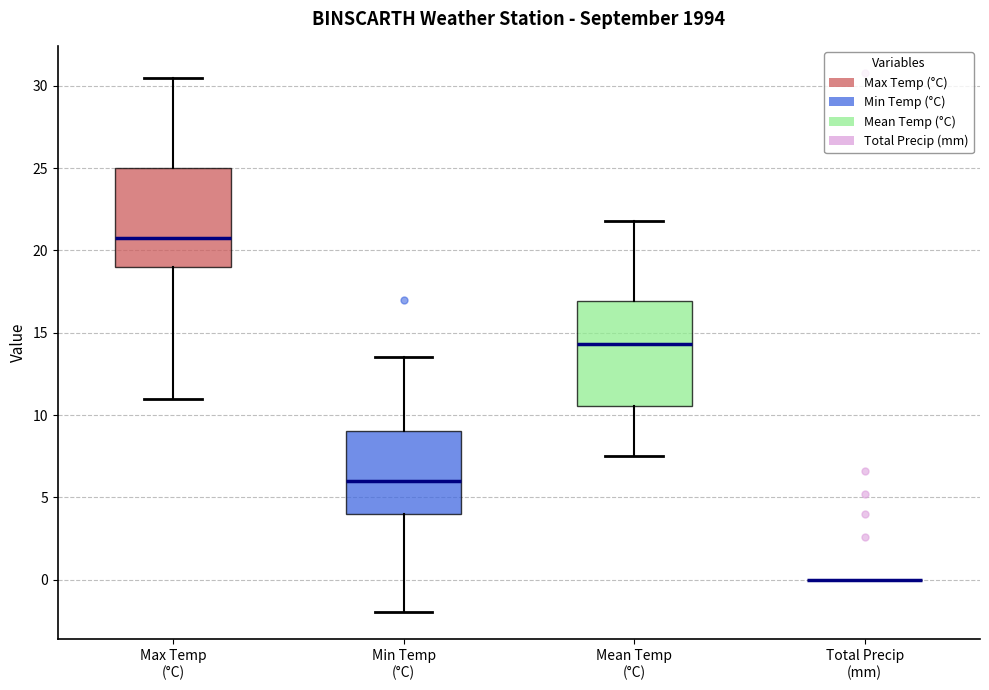

Reading left to right, read every box against the y-axis: the position of its median line, the range the box covers, and the ends of its whiskers. The values are not printed on the chart, so give them approximately, as read against the axis.

Max Temp (°C): median 21.0, box 19.0 to 25.0, whiskers 11.0 to 30.5
Min Temp (°C): median 6.0, box 4.0 to 9.0, whiskers -2.0 to 13.5
Mean Temp (°C): median 14.5, box 10.5 to 17.0, whiskers 7.5 to 22.0
Total Precip (mm): box collapsed to a line at 0.0, whiskers 0.0 to 0.0